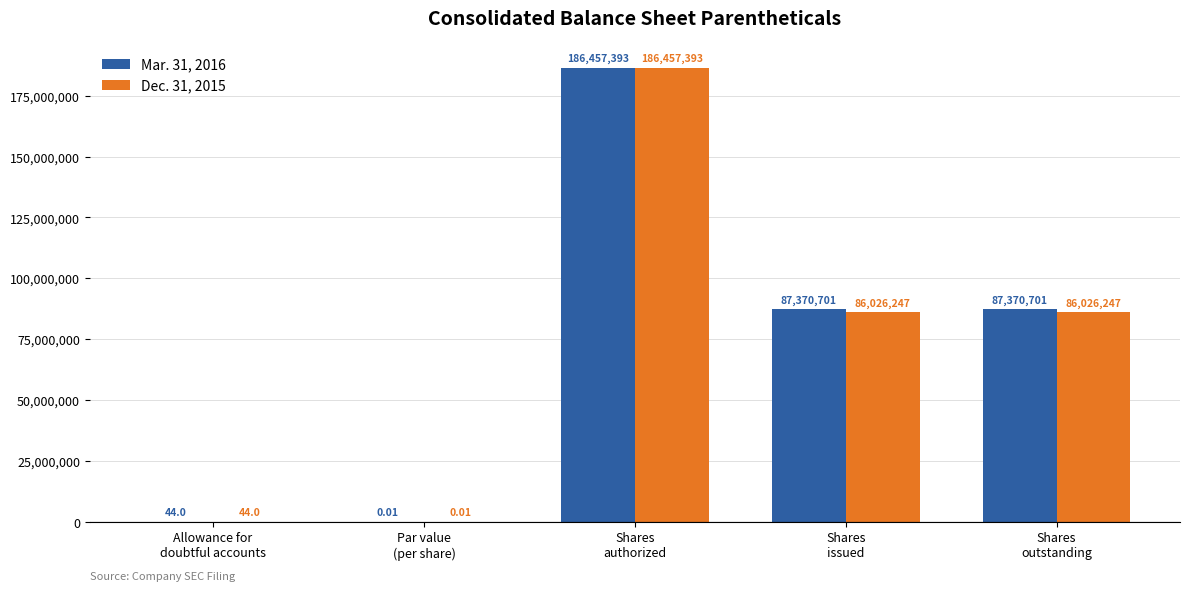

The value of Dec. 31, 2015 at Shares
authorized is 323542098.9. True or false?

False